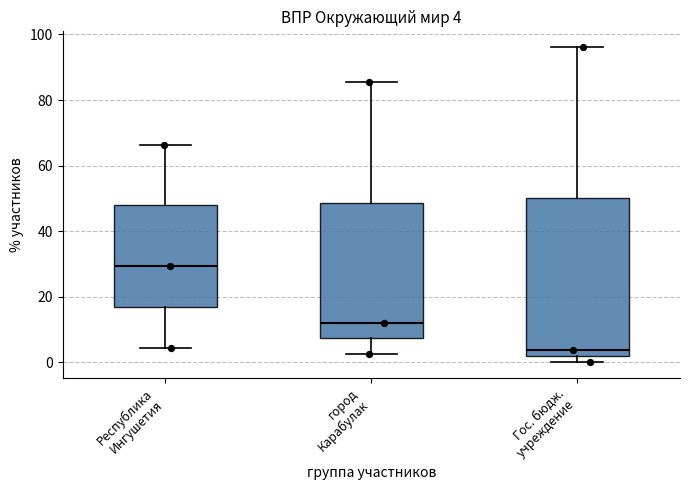

Which box is the tallest, from its lower edge to its upper edge?

Гос. бюдж. учреждение